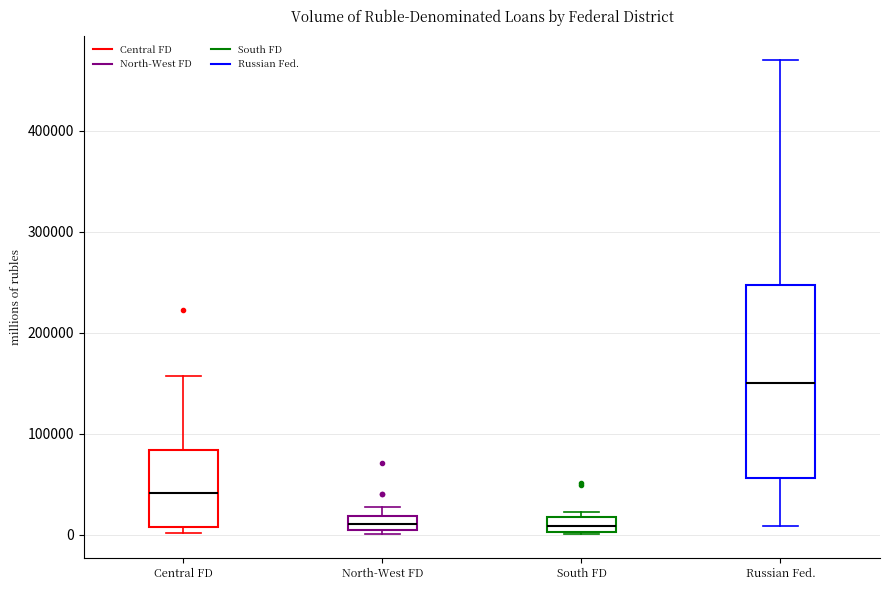

Comparing the boxes themselves (not the whiskers), which one is the tallest?

Russian Fed.